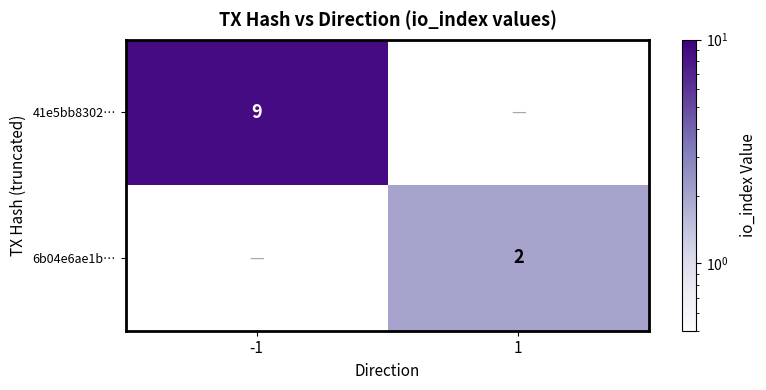

The value of 41e5bb8302… at -1 is 9. True or false?

True